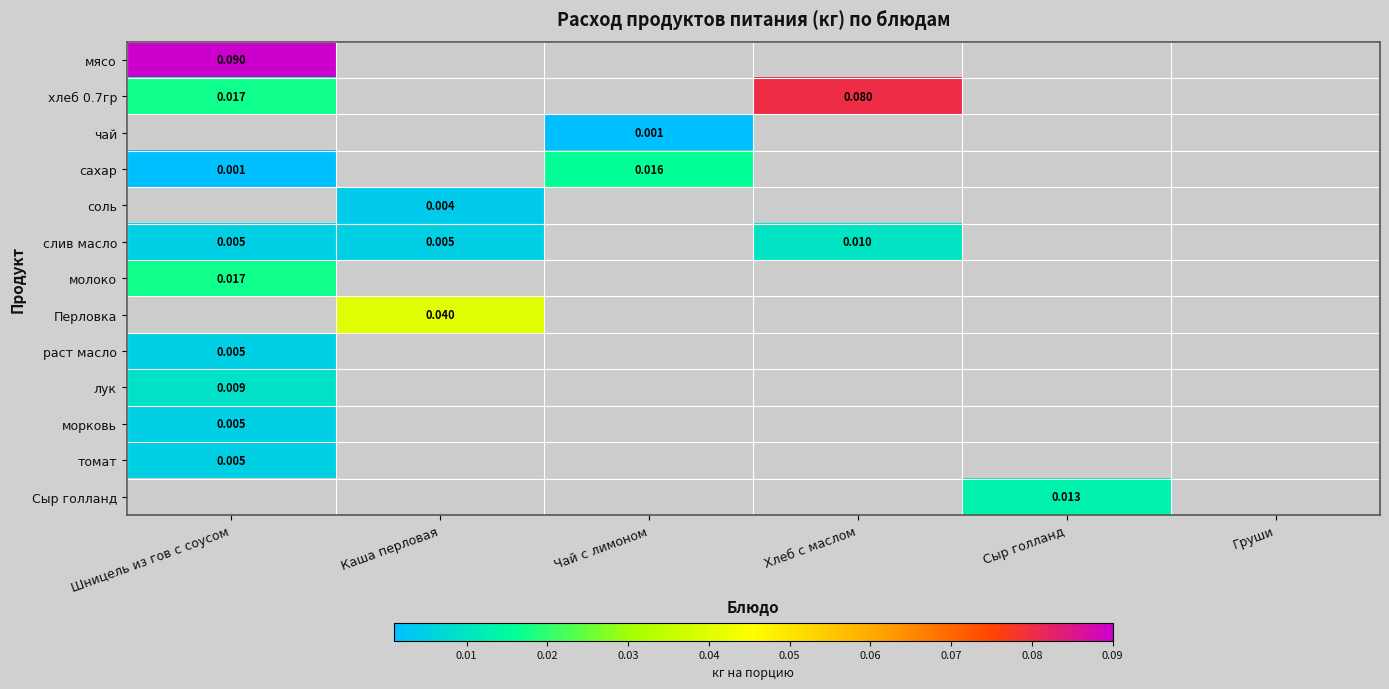

Is the value of молоко at Шницель из гов с соусом greater than the value of Перловка at Каша перловая?

No